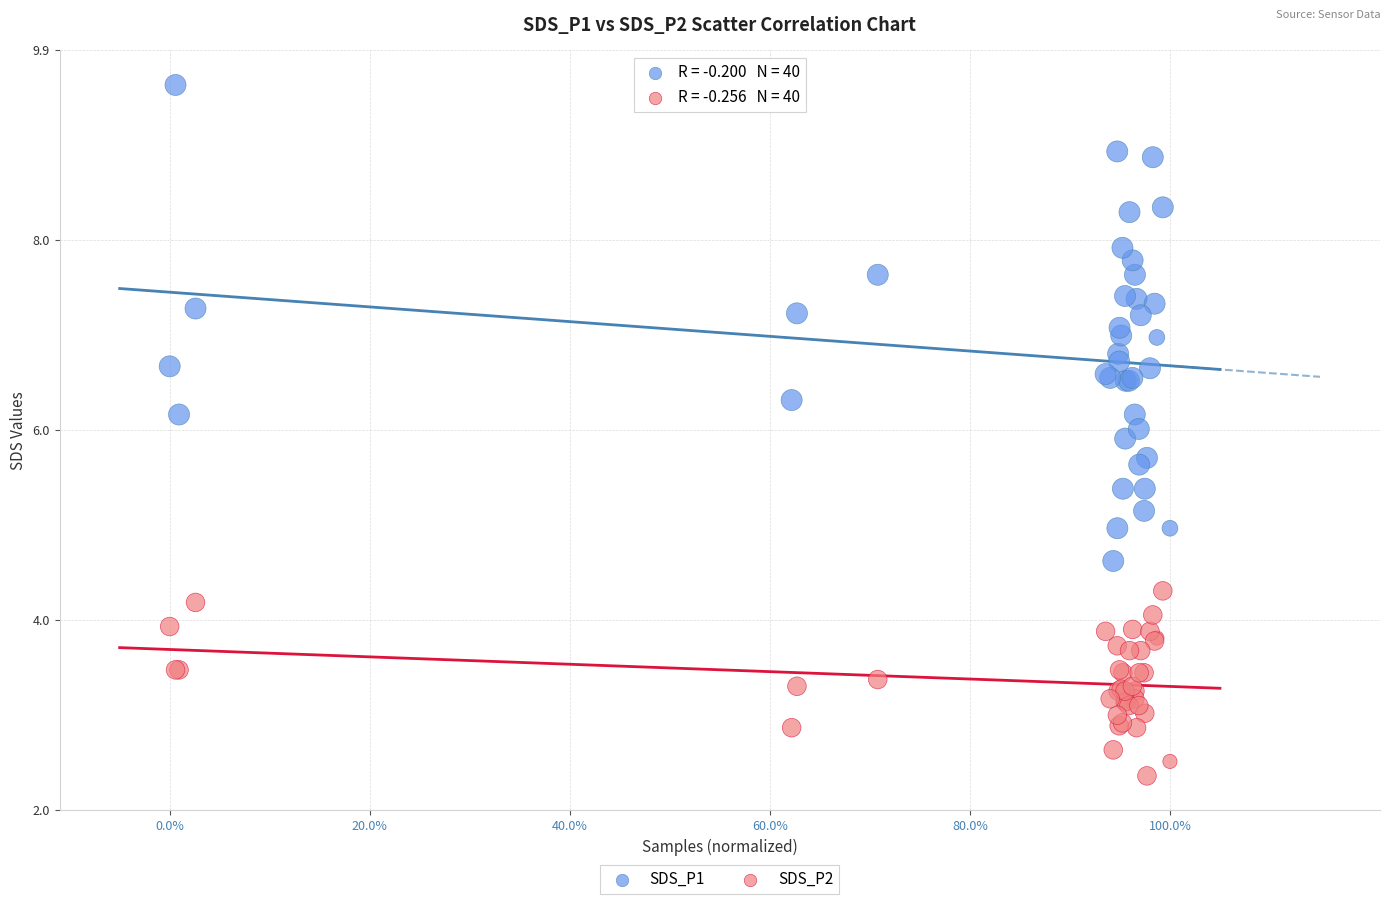

Which series has the largest Y range (max minus min)?

SDS_P1